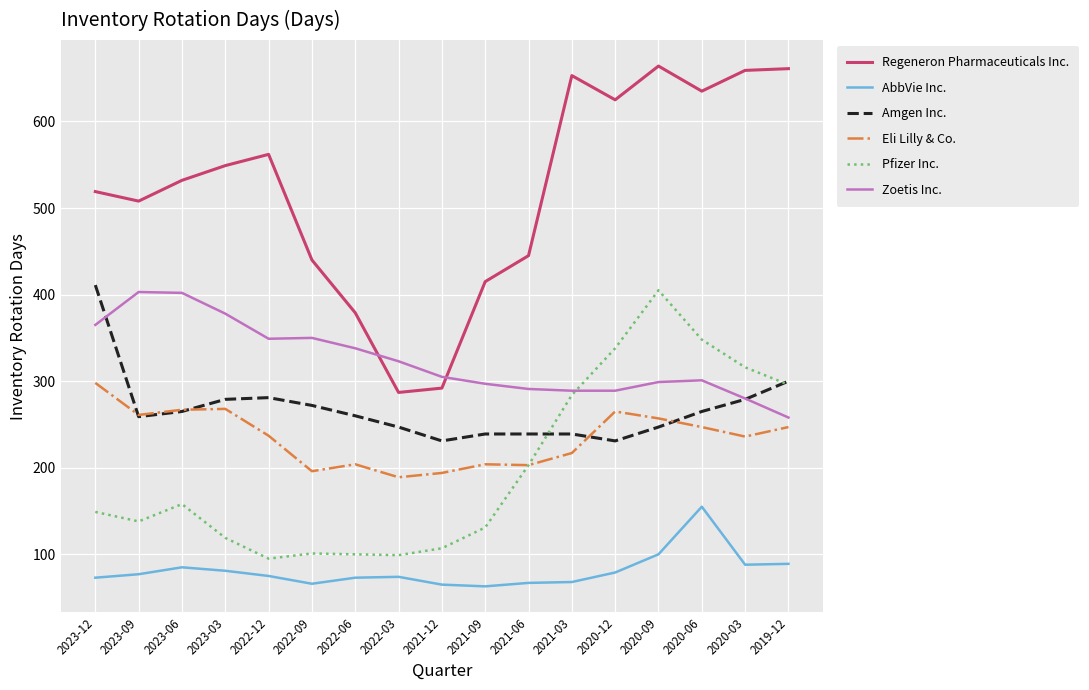

What is the difference between the Amgen Inc. values at 2020-09 and 2023-12?

164